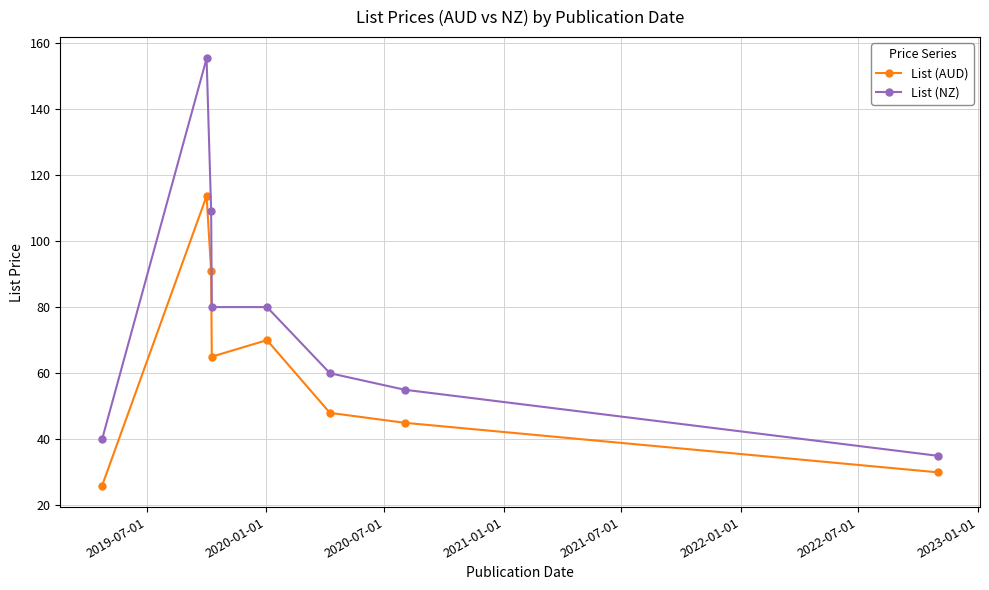

True or false: List (AUD) has more than 0 points higher than both neighbors.

True